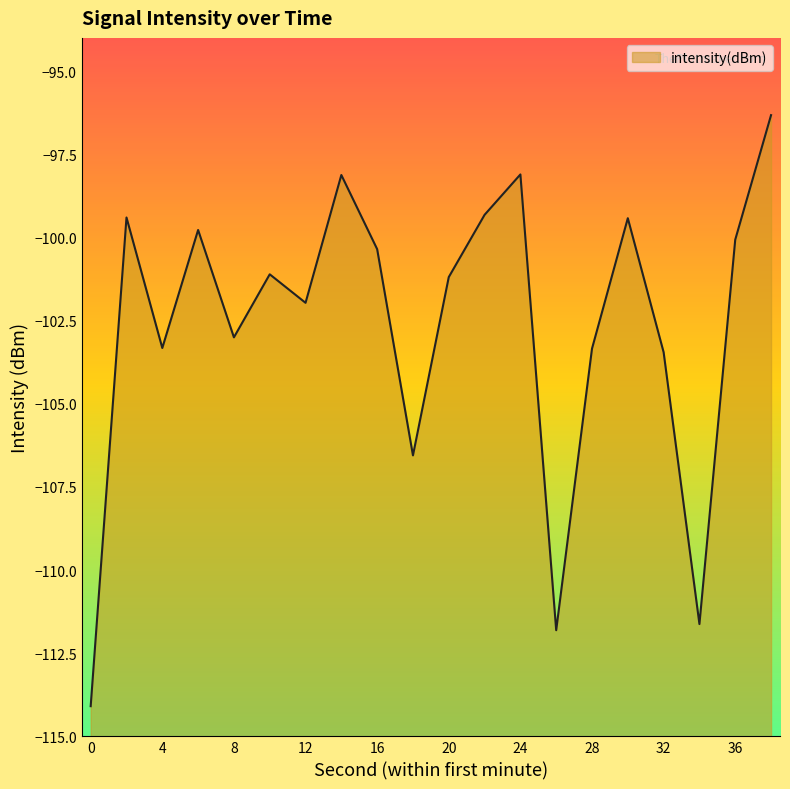

What is the value of the 2nd point from the left?

-99.4